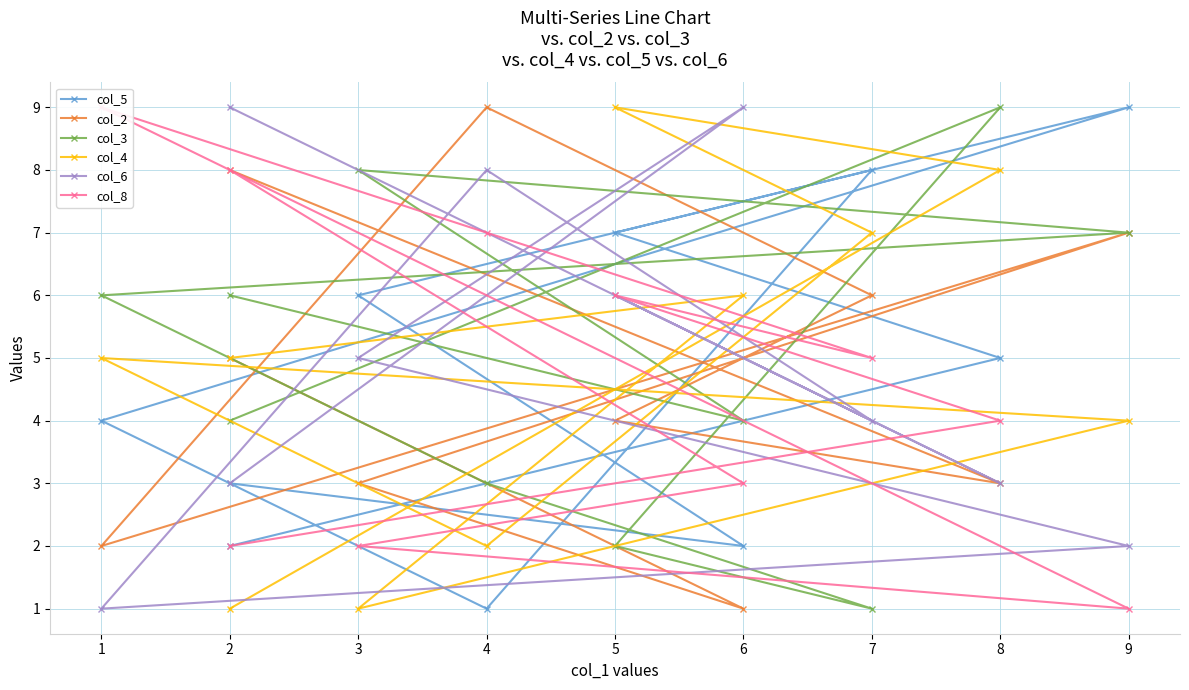

Reading left to right, extract all data points from this chart.

col_5: 3	2	6	9	4	1	8	7	5	2
col_2: 5	1	3	7	2	9	6	4	3	8
col_3: 6	4	8	7	6	3	1	2	9	4
col_4: 5	6	1	4	5	2	7	9	8	1
col_6: 3	9	5	2	1	8	4	6	3	9
col_8: 8	3	2	1	9	7	5	6	4	2